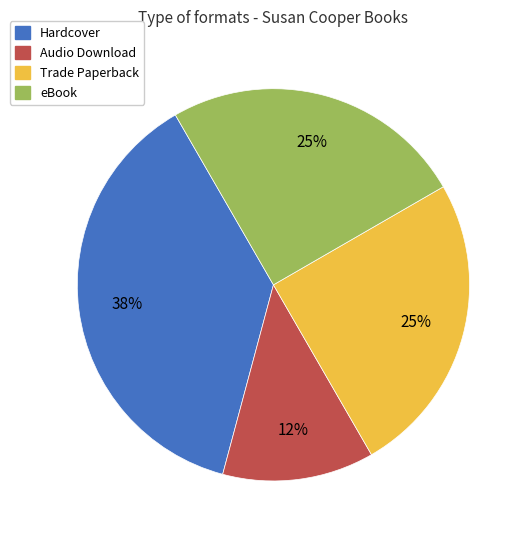

Approximately how many times larger is the value at Audio Download compared to Trade Paperback?

0.5